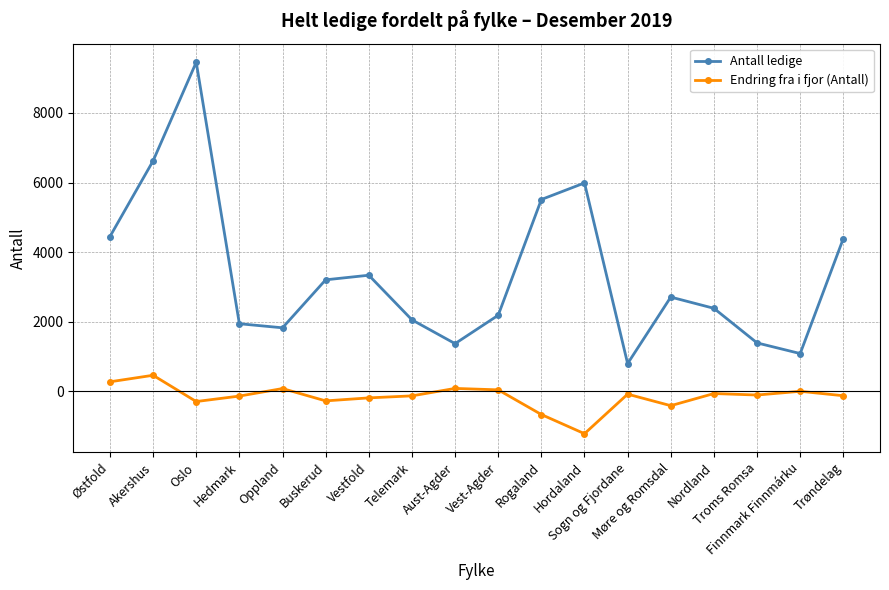

True or false: Endring fra i fjor (Antall) and Antall ledige cross at least once.

False